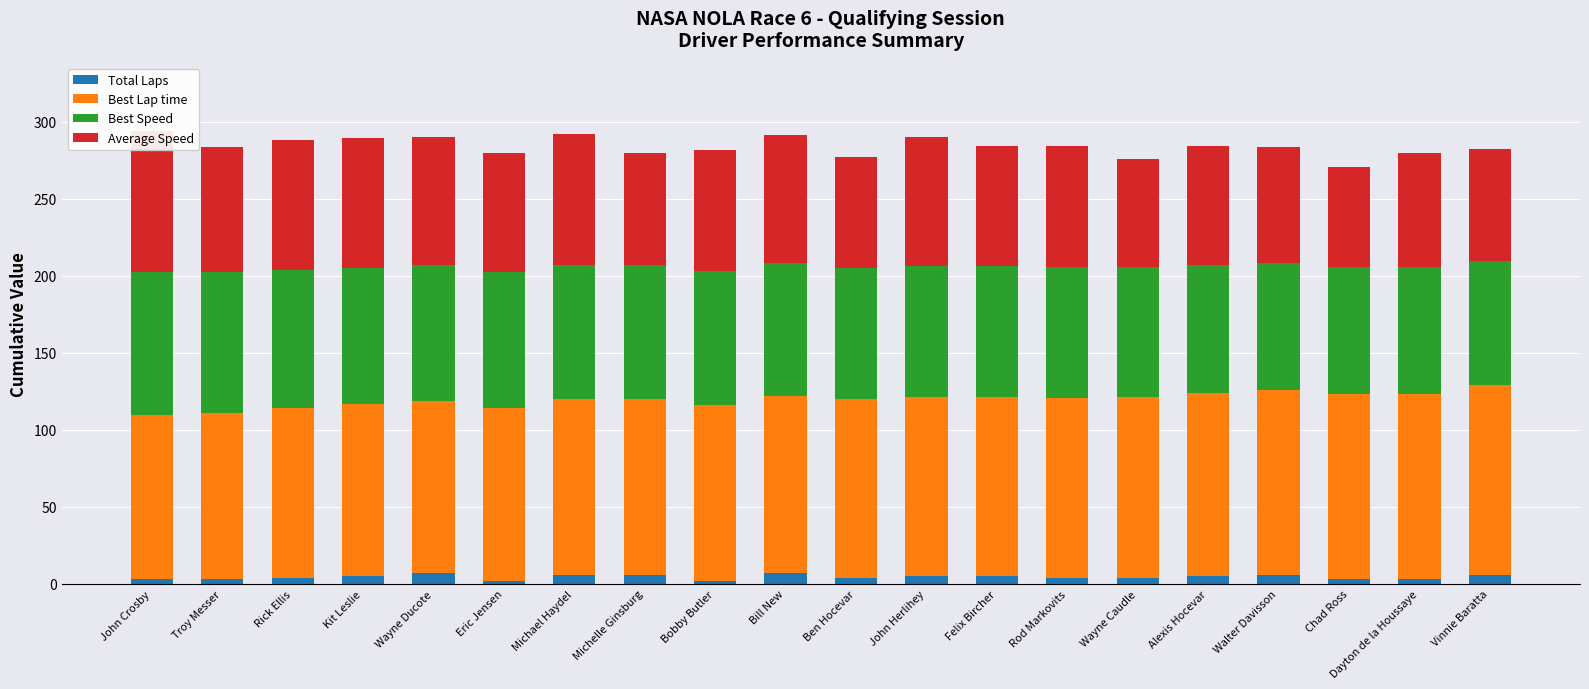

At which label is Best Lap time closest to 115?

Bill New